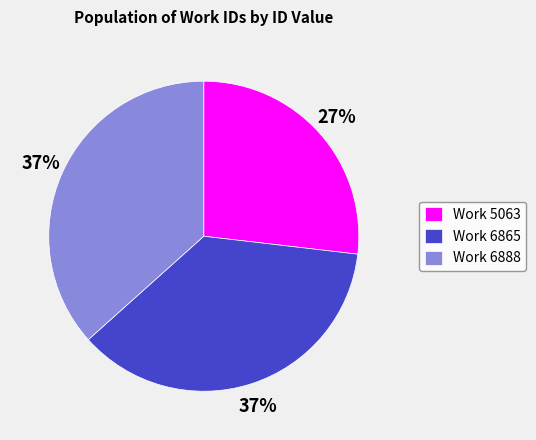

To the nearest percent, what is the average slice percentage?

33%